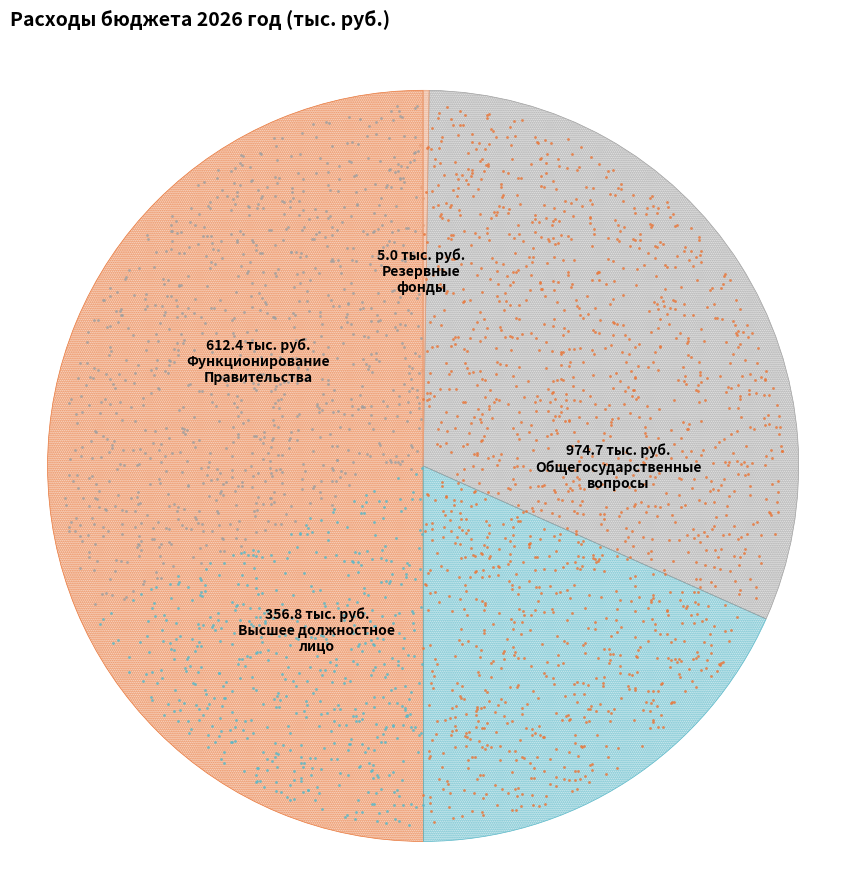

True or false: Резервные фонды accounts for 0% of the total.

True